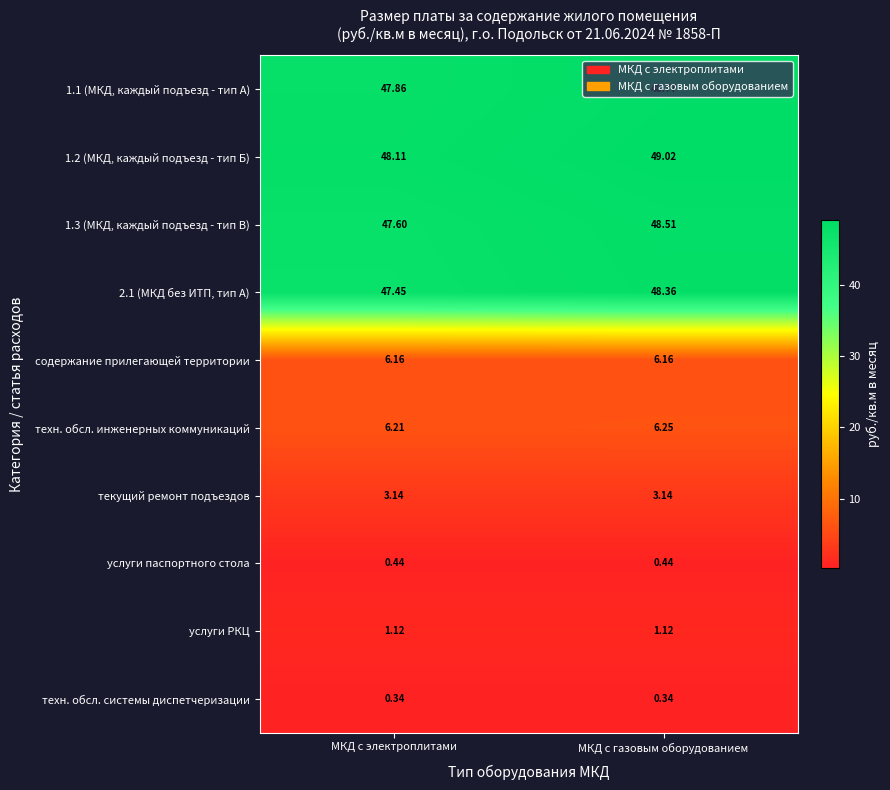

Rank the categories by 1.1 (МКД, каждый подъезд - тип А) value from highest to lowest.

МКД с газовым оборудованием, МКД с электроплитами